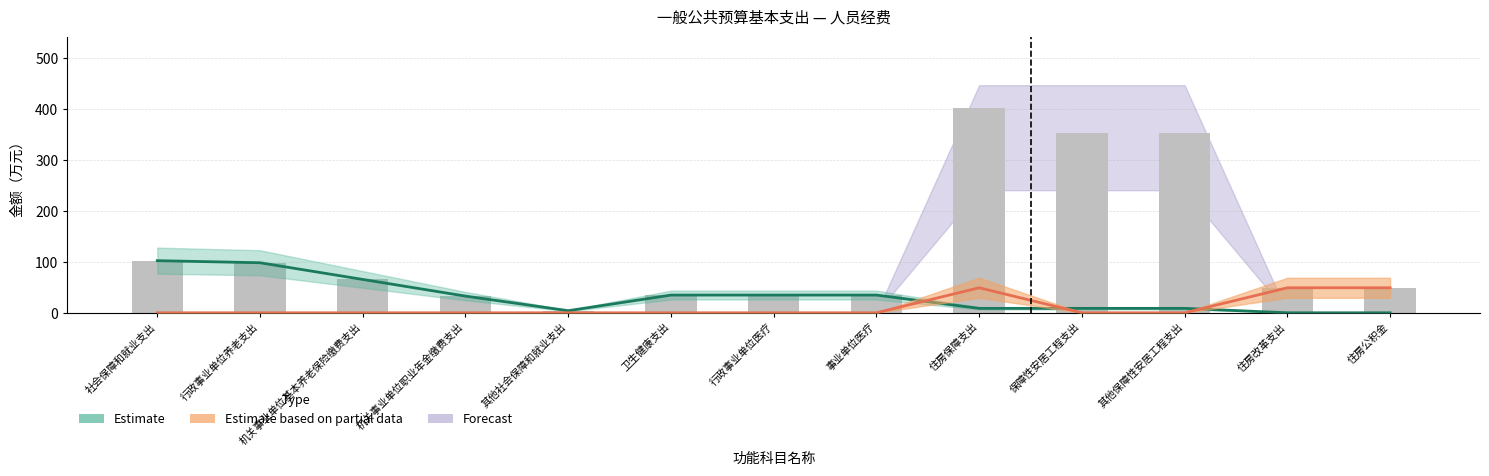

What is the difference between the maximum and minimum values?

397.9